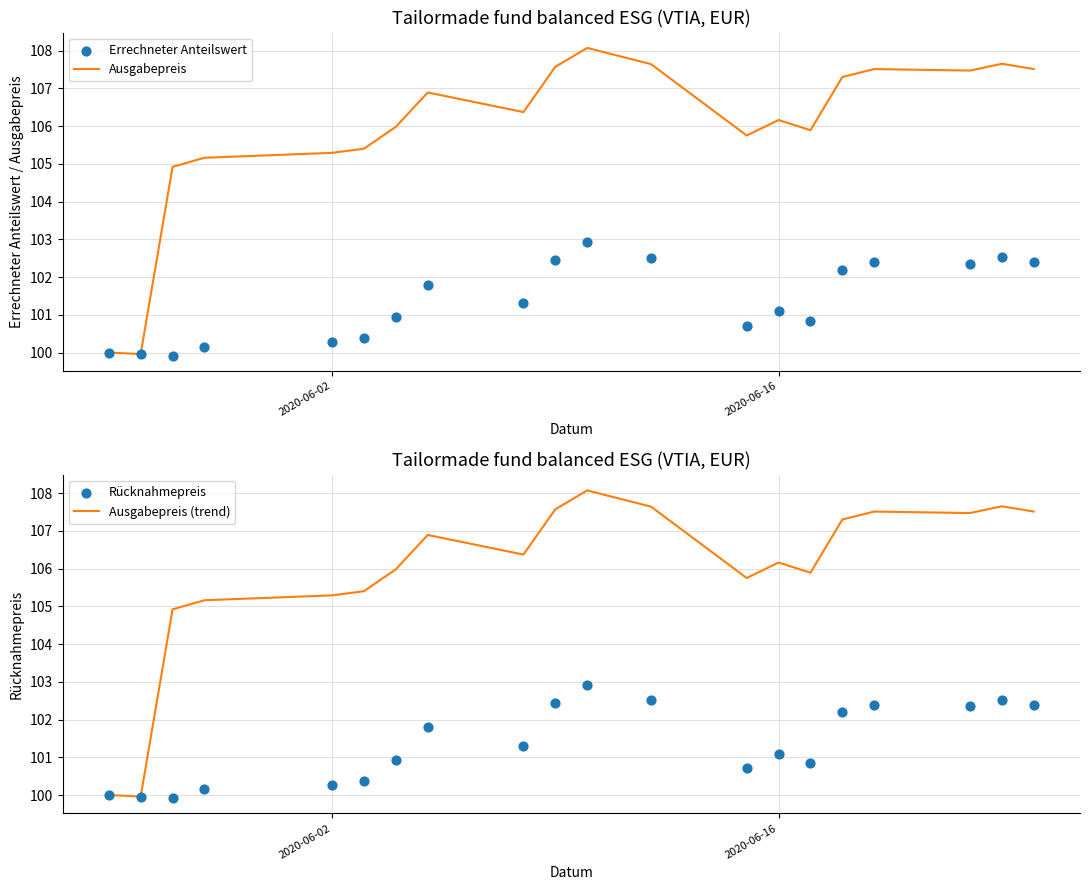

What are all the series names shown in the legend?

Ausgabepreis, Errechneter Anteilswert, Ausgabepreis (trend), Rücknahmepreis